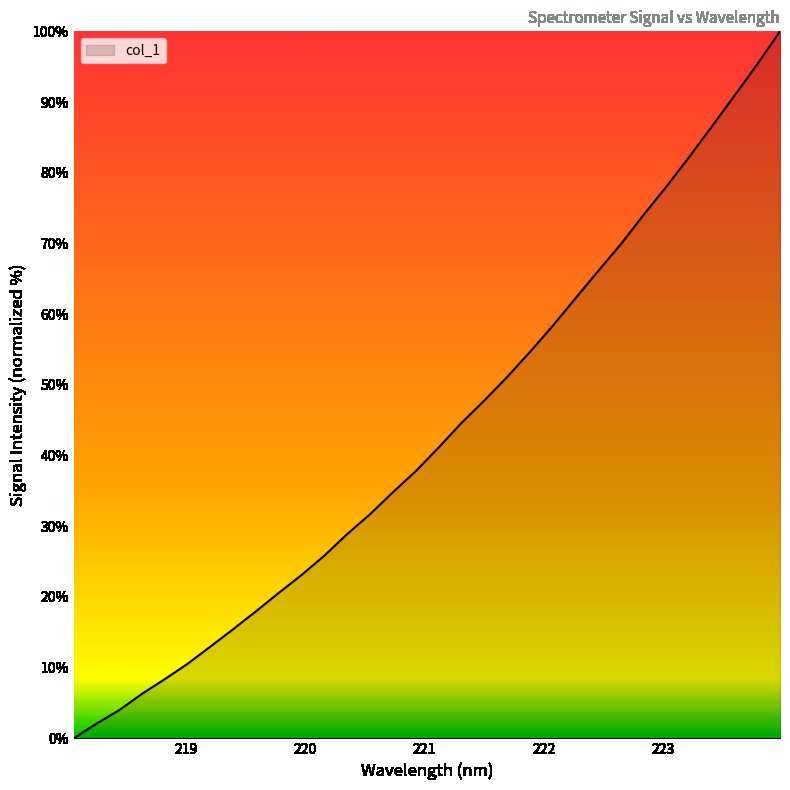

What is the greatest value displayed?

100.0